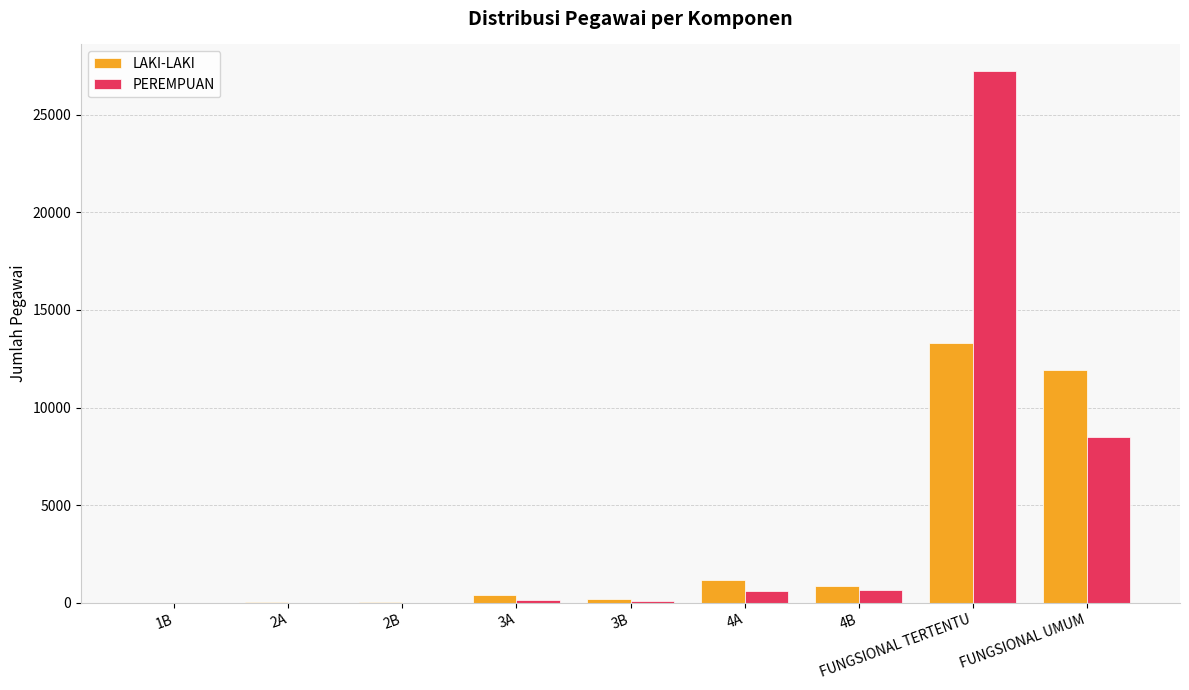

Is the value of LAKI-LAKI at 2A greater than the value of PEREMPUAN at FUNGSIONAL TERTENTU?

No